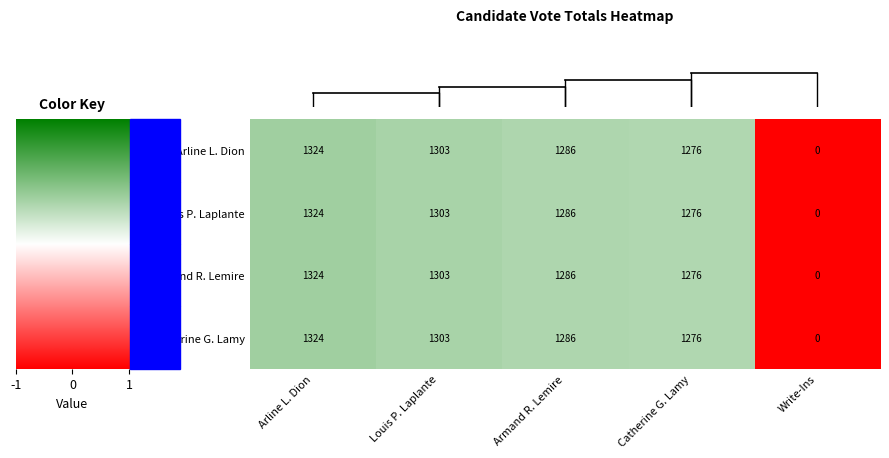

At which label does Catherine G. Lamy first exceed 1286?

Arline L. Dion